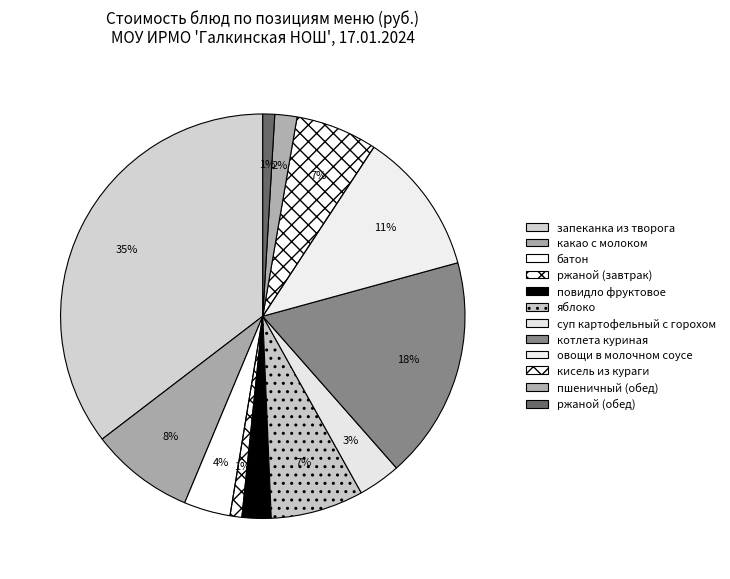

True or false: повидло фруктовое accounts for 2% of the total.

True